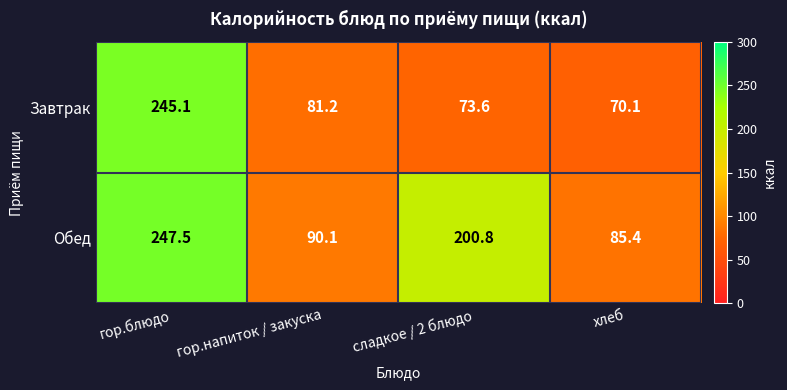

Rank the series at гор.блюдо from highest to lowest value.

Обед, Завтрак